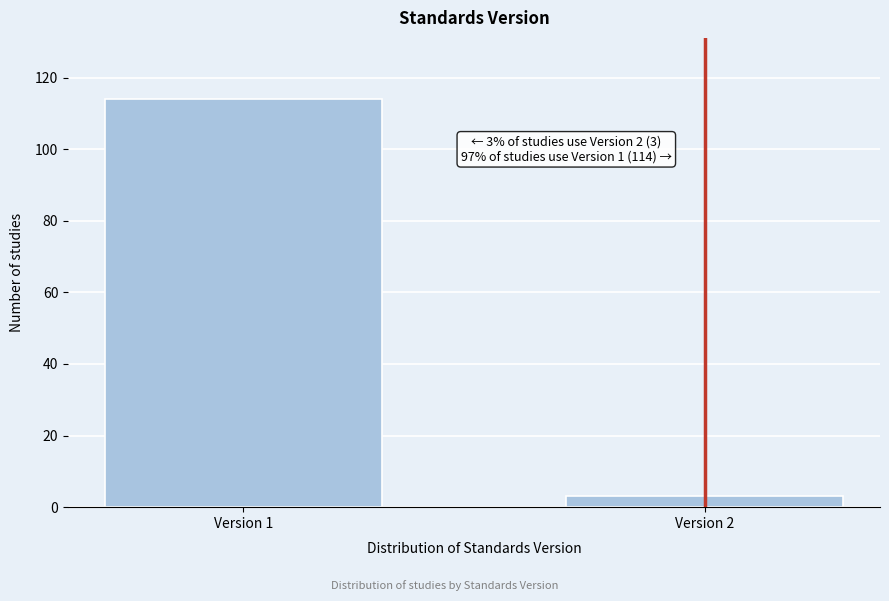

Reading left to right, what are all the values shown in this chart?

114	3